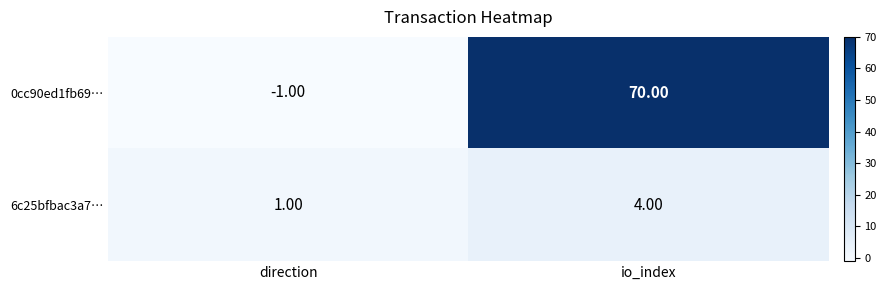

What is the difference between the 0cc90ed1fb69… values at direction and io_index?

71